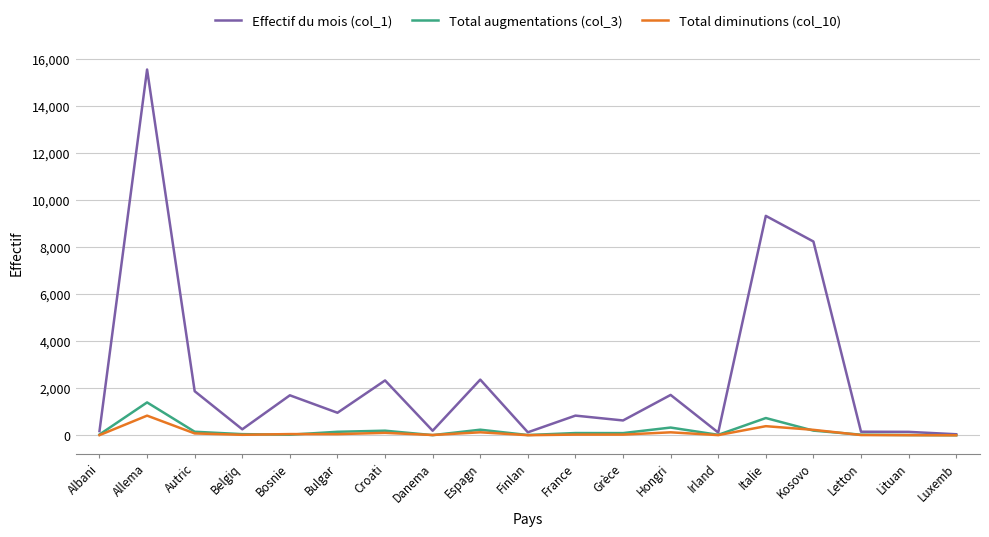

True or false: Total augmentations (col_3) has more than 1 points higher than both neighbors.

True